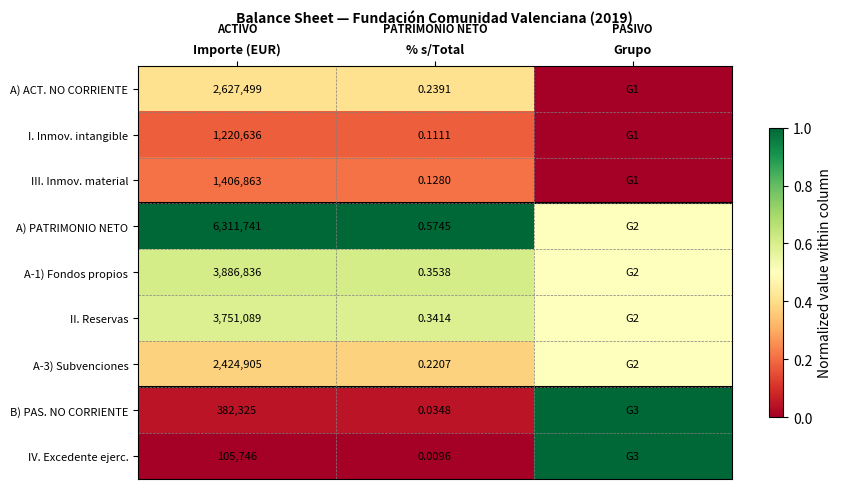

Between Importe (EUR) and % s/Total, which series saw the biggest shift?

A) PATRIMONIO NETO